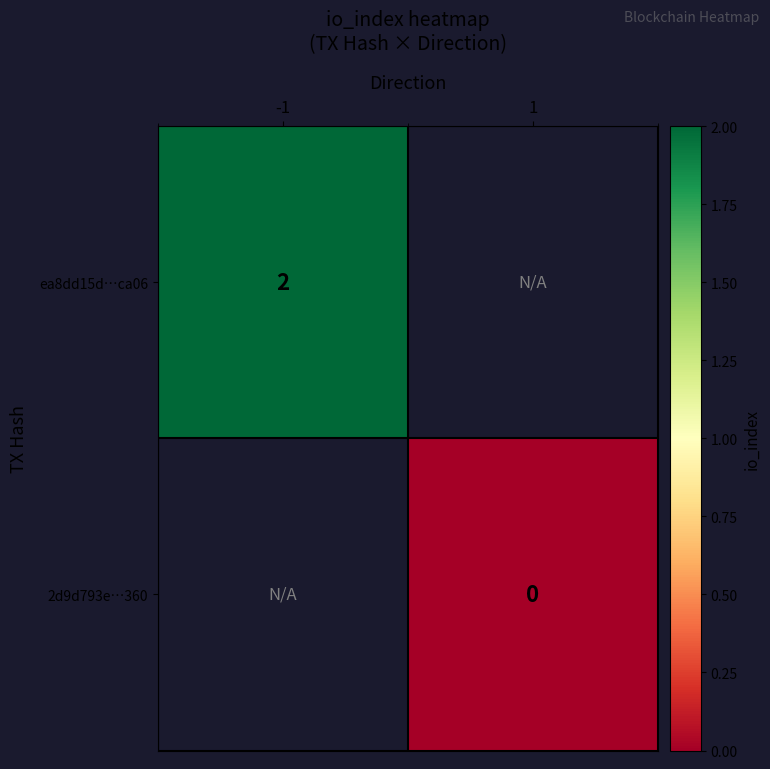

How many data points does each series have?

2